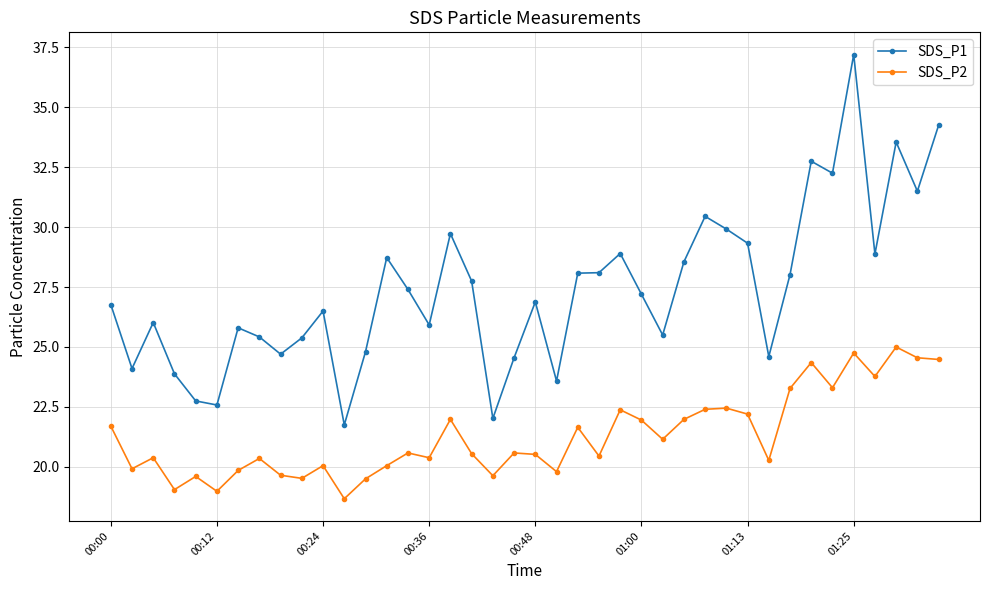

True or false: SDS_P2 has more than 2 points higher than both neighbors.

True